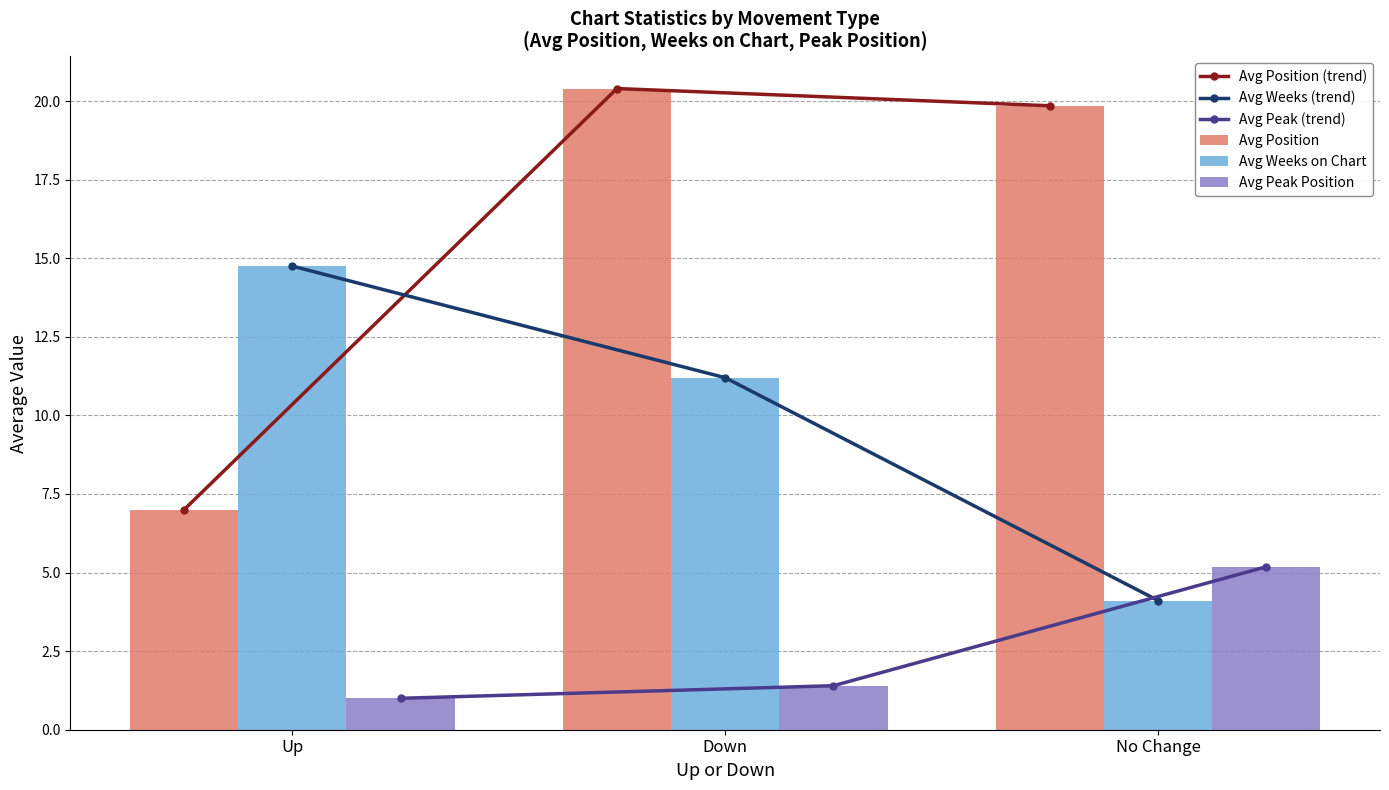

What is the minimum value for Avg Position (trend)?

7.0